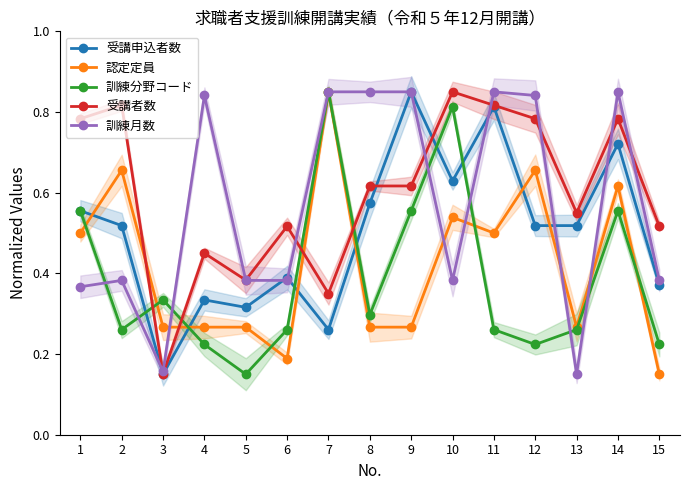

True or false: 受講者数 has more than 1 points higher than both neighbors.

True